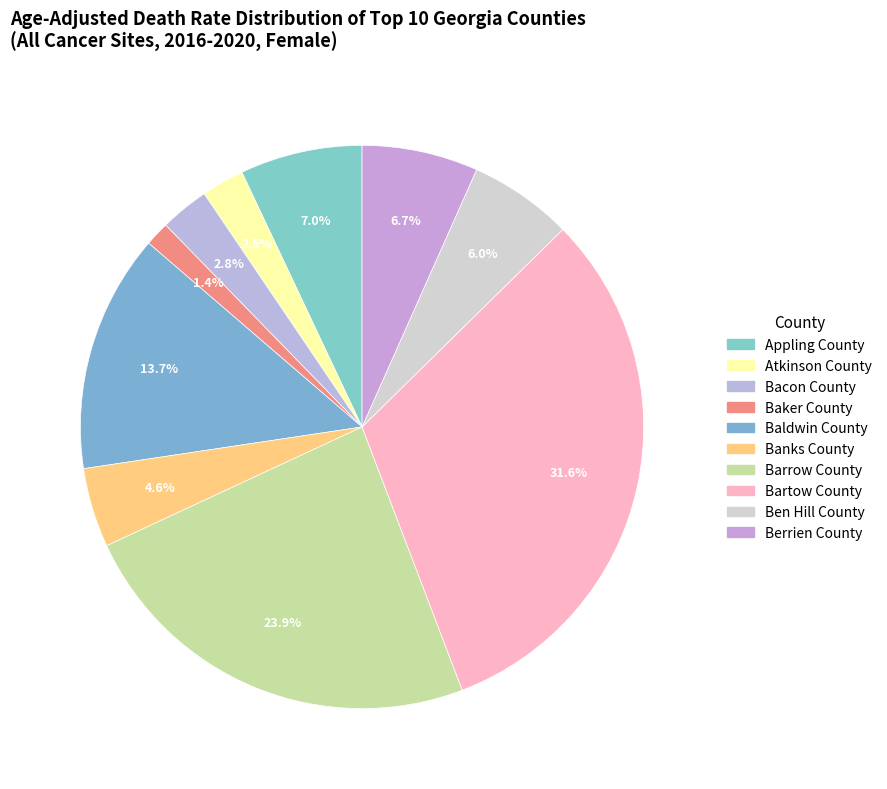

Which has a higher value, Appling County or Berrien County?

Appling County